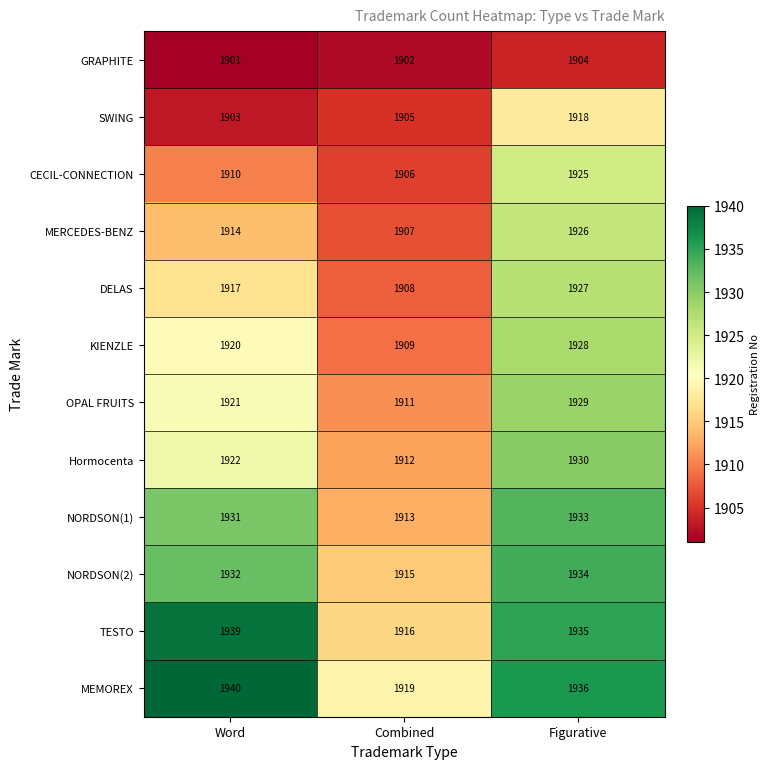

What is the difference between the second highest and minimum values in the KIENZLE series?

11